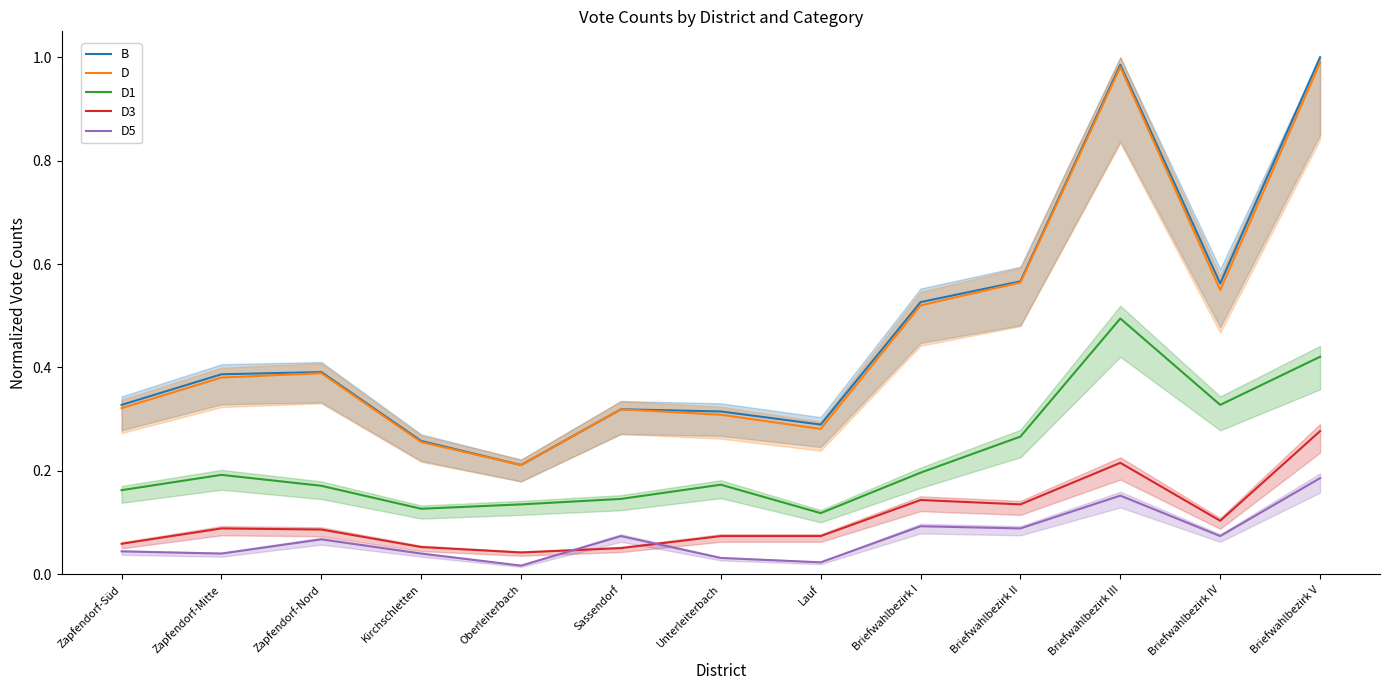

Reading right to left, extract all data points from this chart.

B: Briefwahlbezirk V=1.0	Briefwahlbezirk IV=0.6	Briefwahlbezirk III=1.0	Briefwahlbezirk II=0.6	Briefwahlbezirk I=0.5	Lauf=0.3	Unterleiterbach=0.3	Sassendorf=0.3	Oberleiterbach=0.2	Kirchschletten=0.3	Zapfendorf-Nord=0.4	Zapfendorf-Mitte=0.4	Zapfendorf-Süd=0.3
D: Briefwahlbezirk V=1.0	Briefwahlbezirk IV=0.5	Briefwahlbezirk III=1.0	Briefwahlbezirk II=0.6	Briefwahlbezirk I=0.5	Lauf=0.3	Unterleiterbach=0.3	Sassendorf=0.3	Oberleiterbach=0.2	Kirchschletten=0.3	Zapfendorf-Nord=0.4	Zapfendorf-Mitte=0.4	Zapfendorf-Süd=0.3
D1: Briefwahlbezirk V=0.4	Briefwahlbezirk IV=0.3	Briefwahlbezirk III=0.5	Briefwahlbezirk II=0.3	Briefwahlbezirk I=0.2	Lauf=0.1	Unterleiterbach=0.2	Sassendorf=0.1	Oberleiterbach=0.1	Kirchschletten=0.1	Zapfendorf-Nord=0.2	Zapfendorf-Mitte=0.2	Zapfendorf-Süd=0.2
D3: Briefwahlbezirk V=0.3	Briefwahlbezirk IV=0.1	Briefwahlbezirk III=0.2	Briefwahlbezirk II=0.1	Briefwahlbezirk I=0.1	Lauf=0.1	Unterleiterbach=0.1	Sassendorf=0.1	Oberleiterbach=0.0	Kirchschletten=0.1	Zapfendorf-Nord=0.1	Zapfendorf-Mitte=0.1	Zapfendorf-Süd=0.1
D5: Briefwahlbezirk V=0.2	Briefwahlbezirk IV=0.1	Briefwahlbezirk III=0.2	Briefwahlbezirk II=0.1	Briefwahlbezirk I=0.1	Lauf=0.0	Unterleiterbach=0.0	Sassendorf=0.1	Oberleiterbach=0.0	Kirchschletten=0.0	Zapfendorf-Nord=0.1	Zapfendorf-Mitte=0.0	Zapfendorf-Süd=0.0